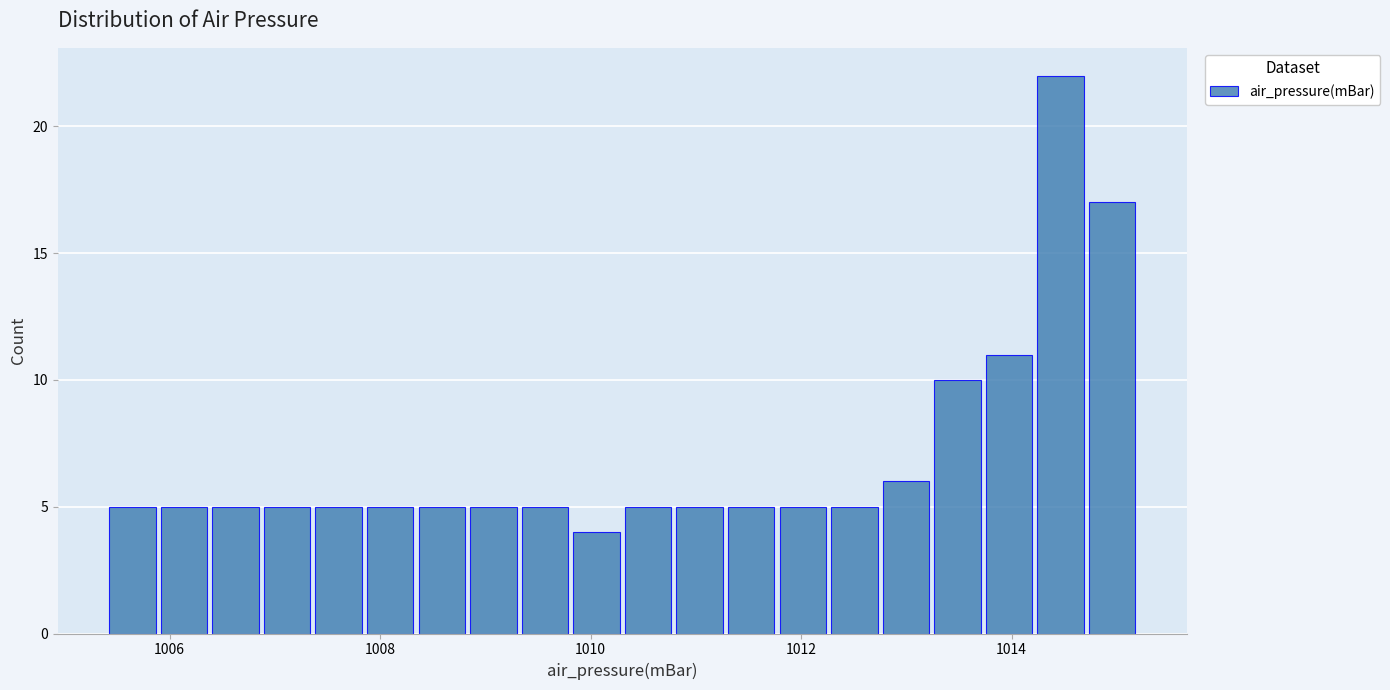

Read against the x-axis, roughly where is the centre of the tallest bar?

1014.4